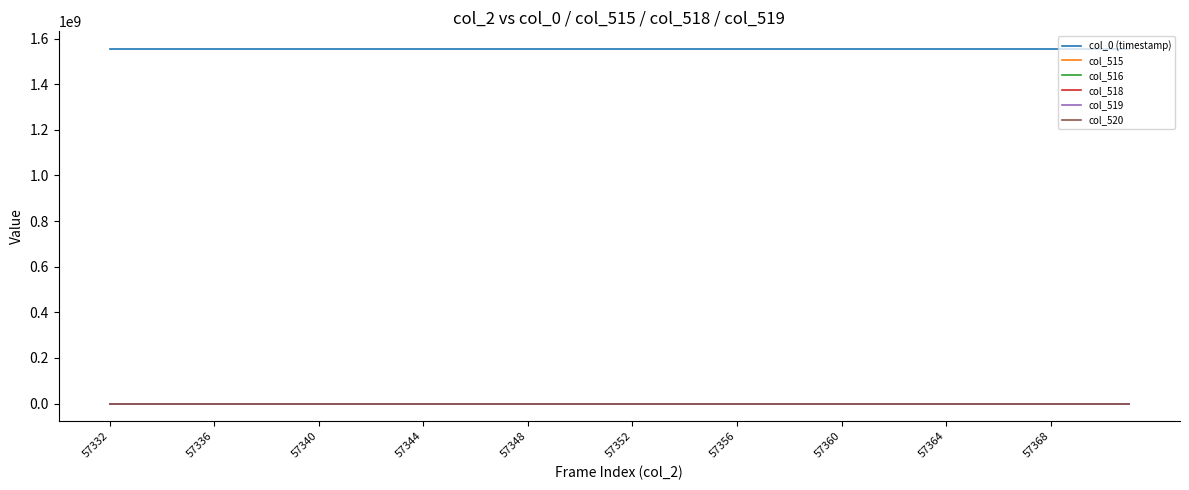

True or false: col_518 and col_516 cross at least once.

False